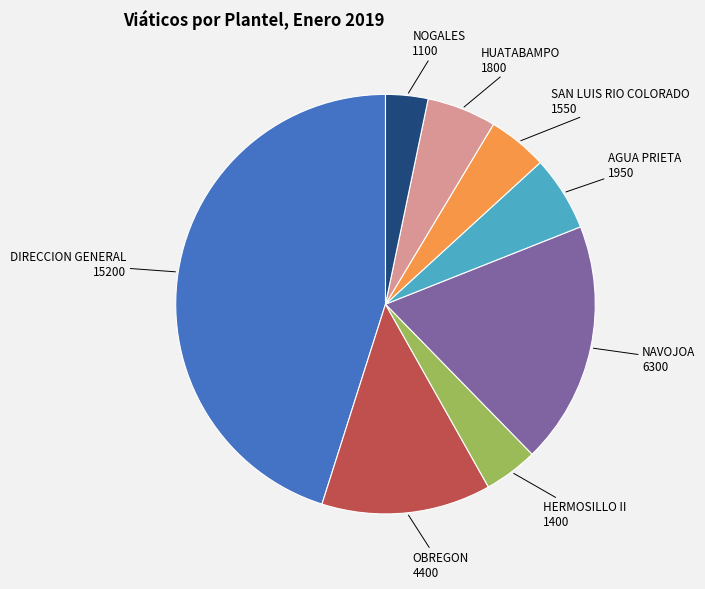

Is there any slice that represents more than half of the pie?

No